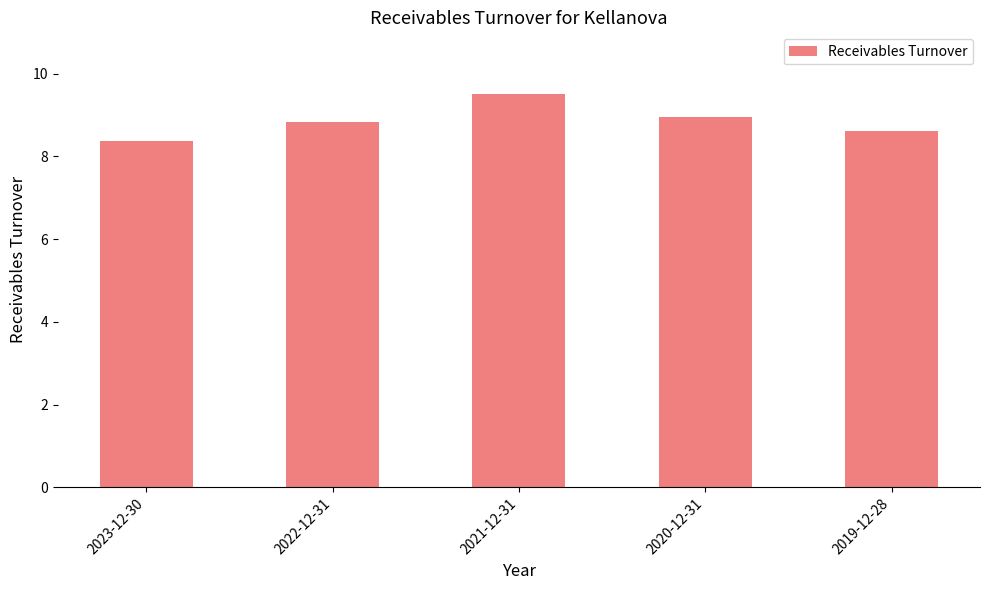

What is the sum of the values at 2022-12-31 and 2023-12-30?

17.2